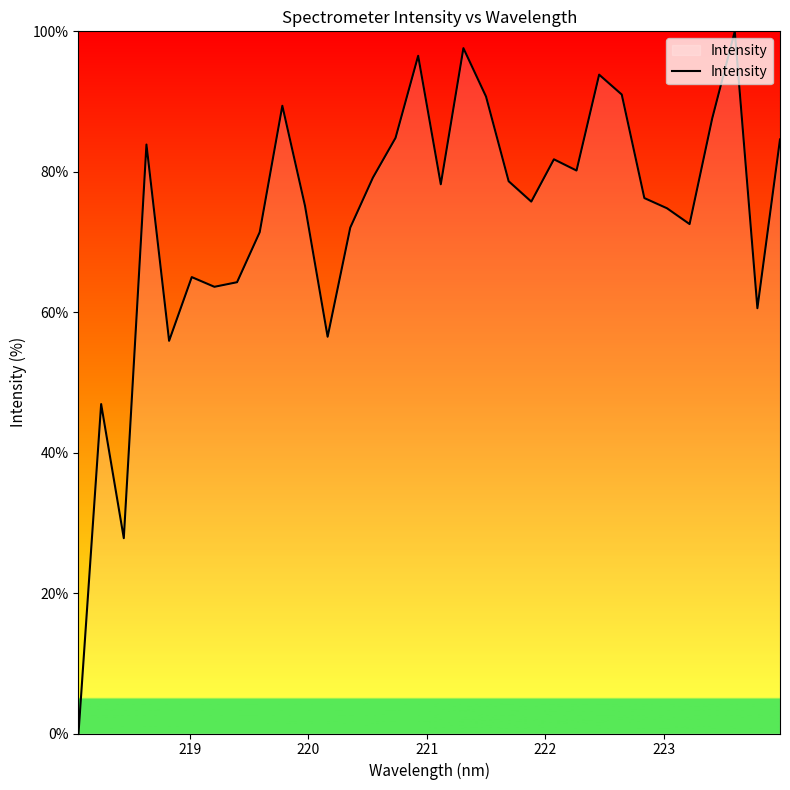

What is the difference between the maximum and minimum values?

100.0